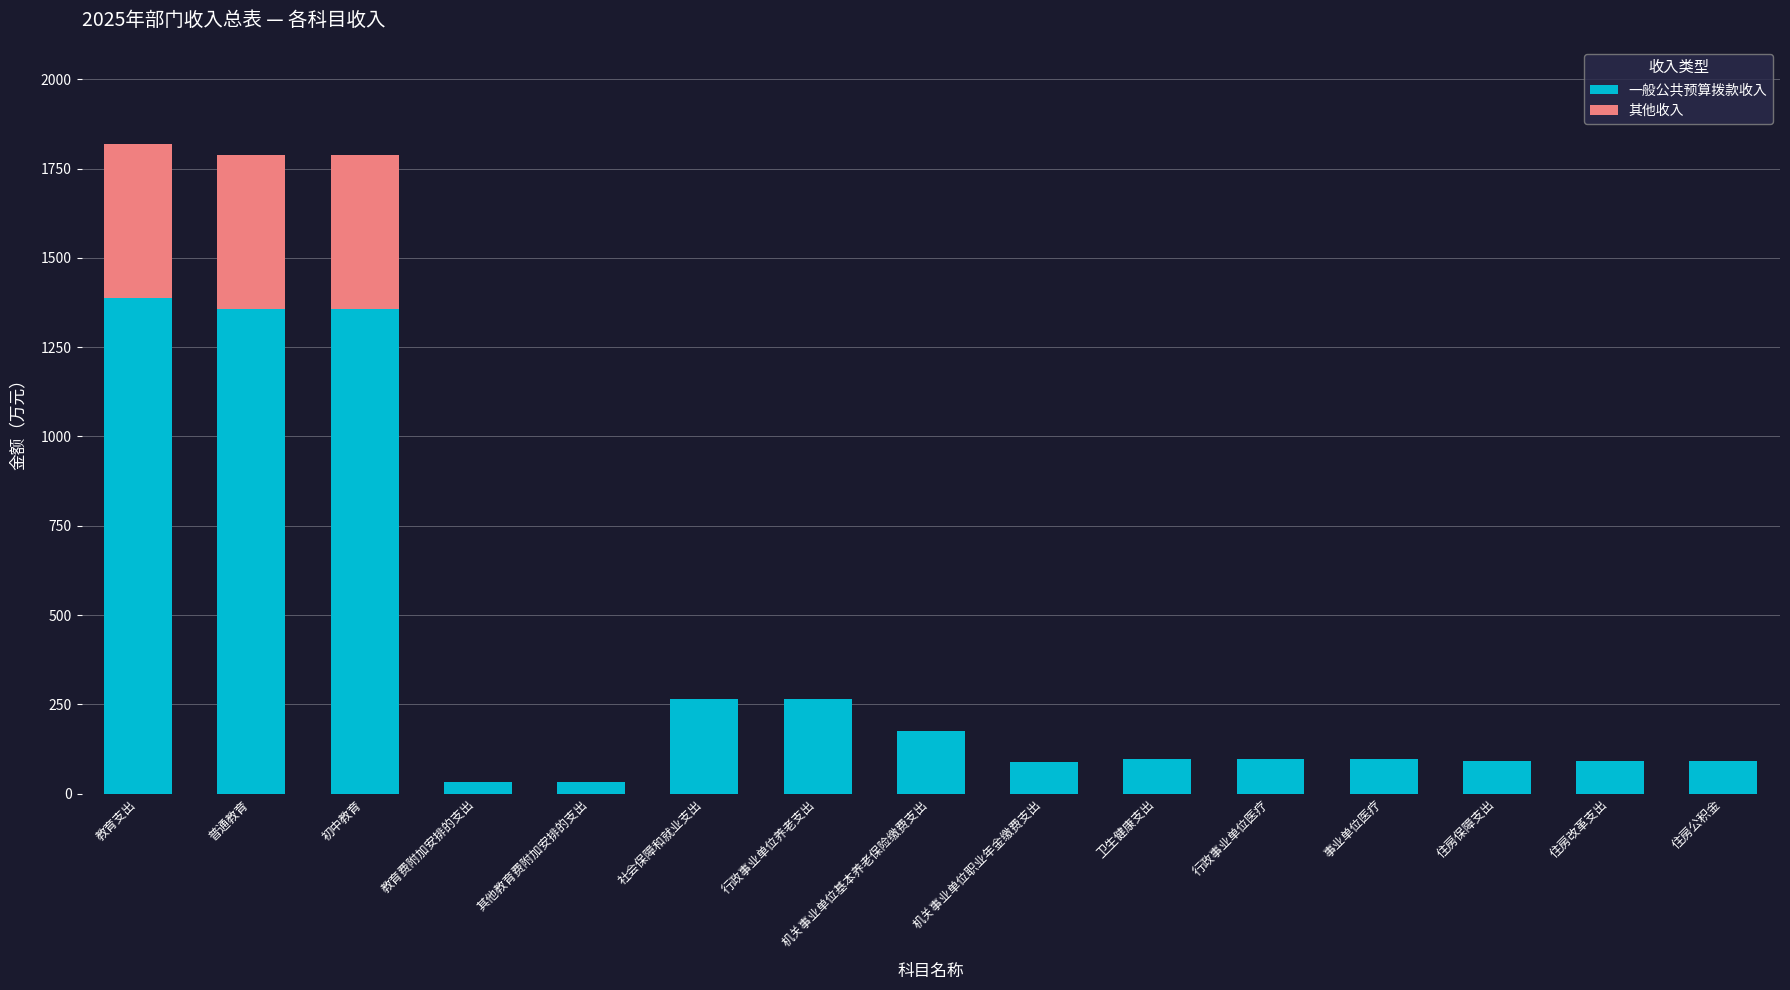

What is the total value across all series at 住房改革支出?

90.2